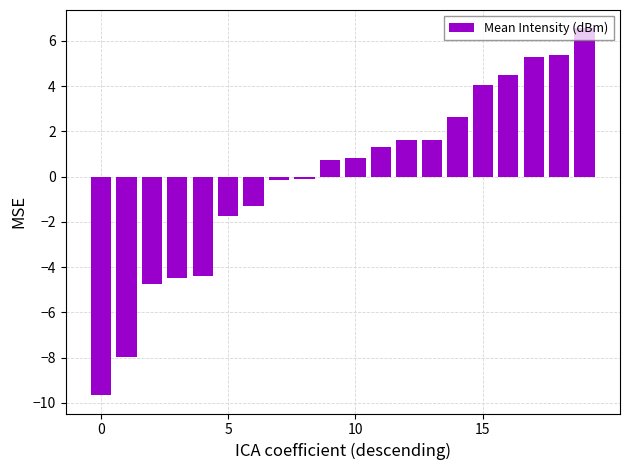

Count the number of data series in this chart.

1